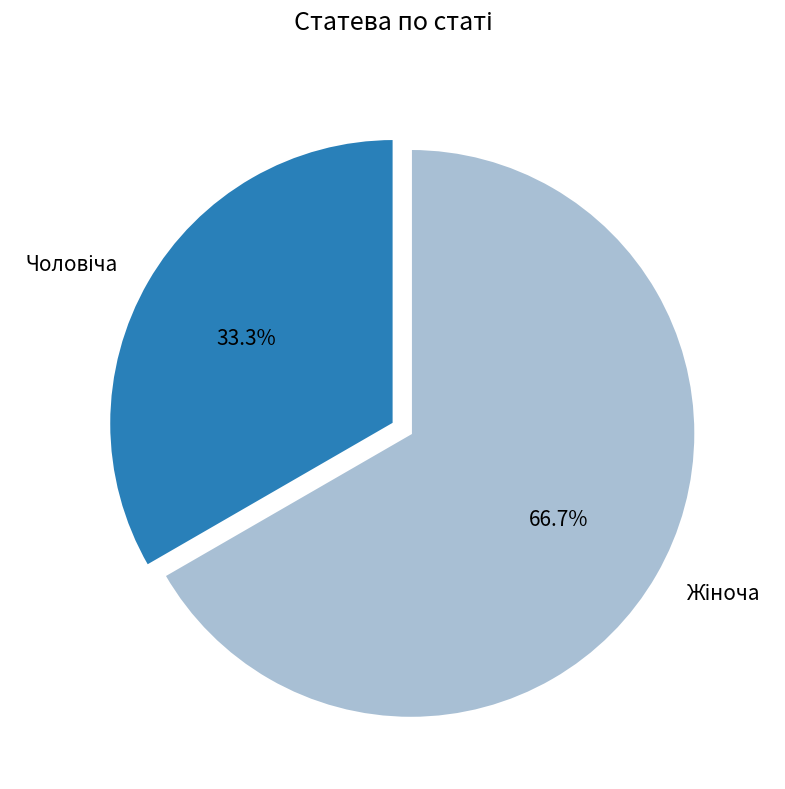

Is there any slice that represents more than half of the pie?

Yes